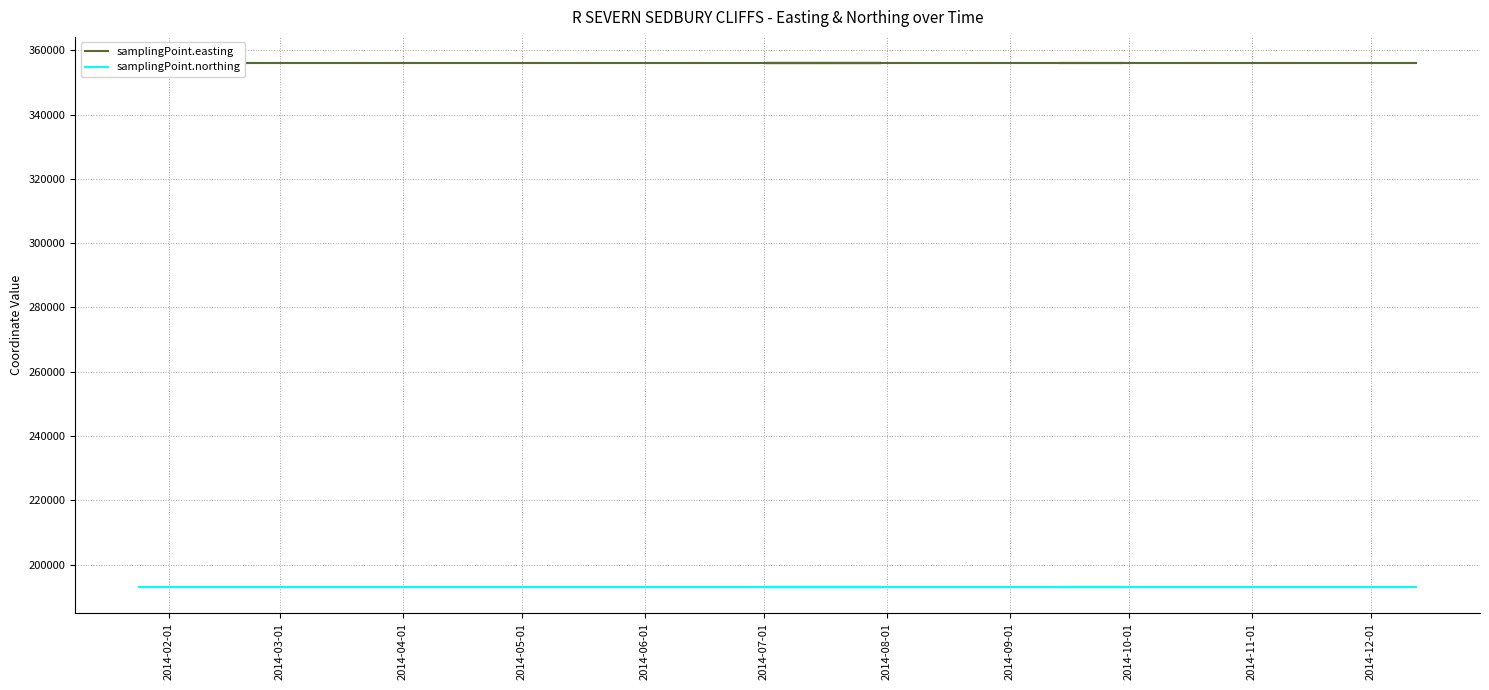

What is the greatest value displayed?

356000